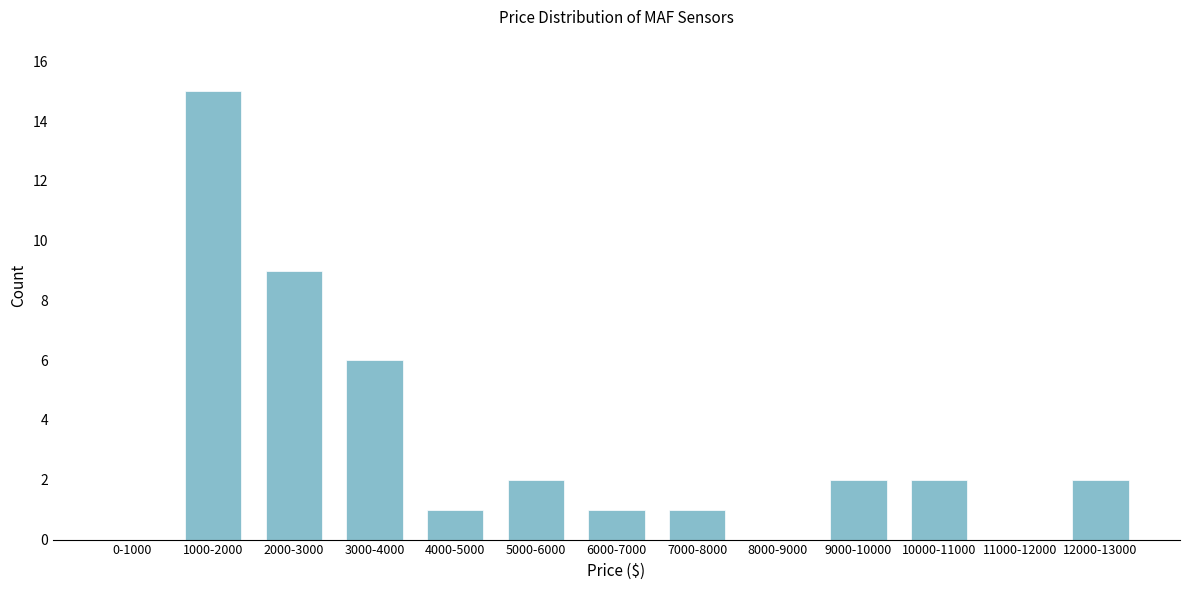

Reading right to left, what are all the values shown in this chart?

12000-13000=2	11000-12000=0	10000-11000=2	9000-10000=2	8000-9000=0	7000-8000=1	6000-7000=1	5000-6000=2	4000-5000=1	3000-4000=6	2000-3000=9	1000-2000=15	0-1000=0